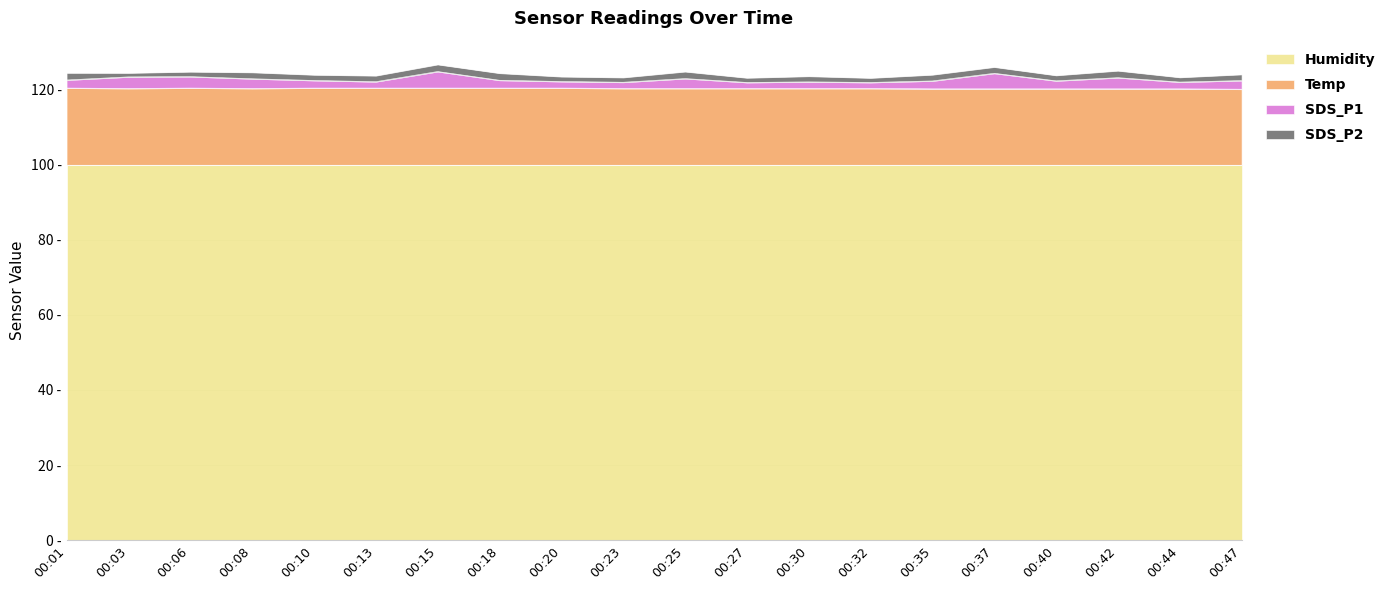

Rank the categories by SDS_P1 value from highest to lowest.

00:15, 00:37, 00:06, 00:03, 00:42, 00:25, 00:08, 00:01, 00:18, 00:10, 00:47, 00:40, 00:35, 00:20, 00:13, 00:30, 00:44, 00:23, 00:27, 00:32